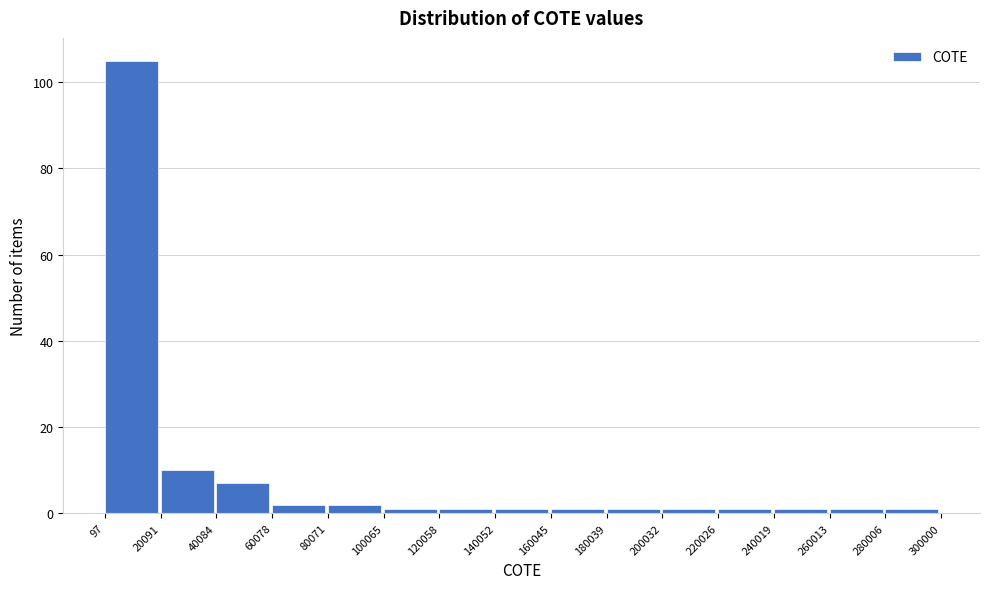

What is the height of the bar covering 80071 to 100065 on the x-axis? The values are not printed on the chart, so give them approximately, as read against the axis.

2